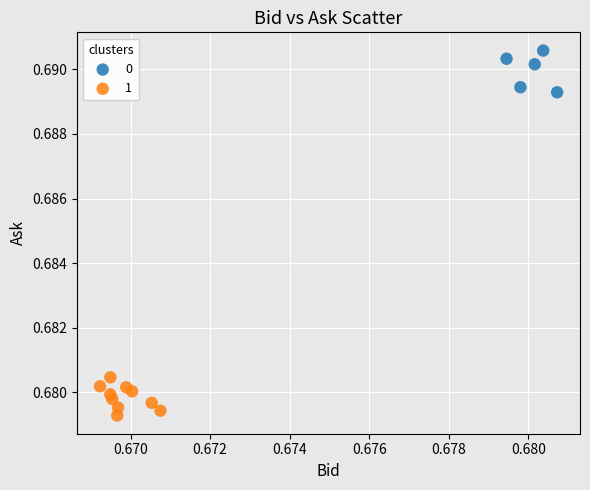

What are all the series names shown in the legend?

0, 1